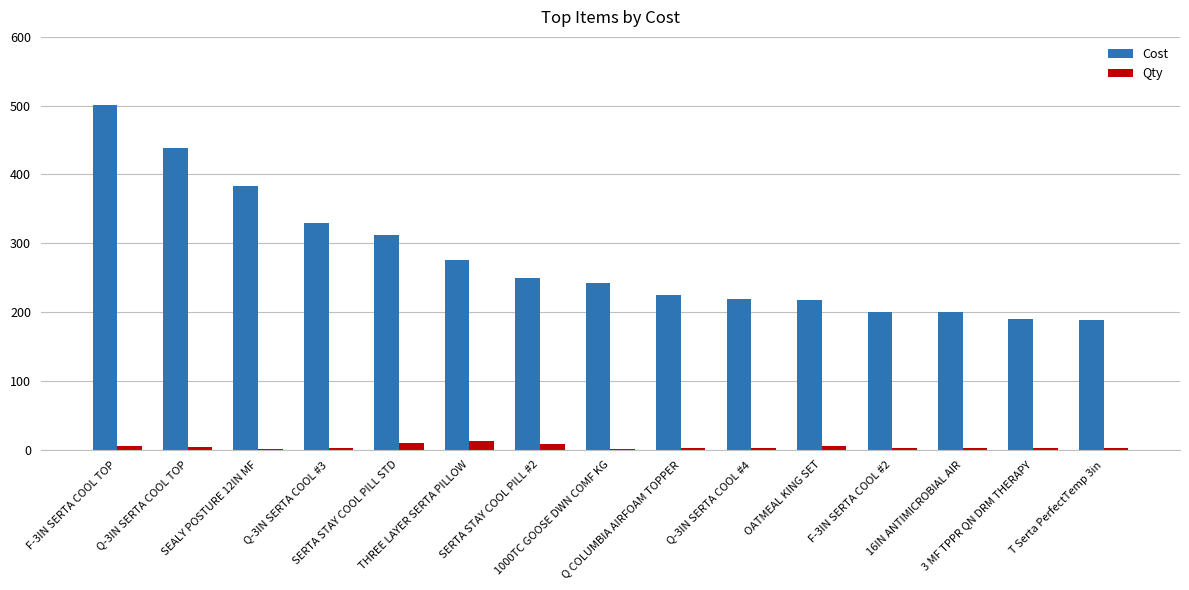

What is the maximum value shown in the chart?

501.5